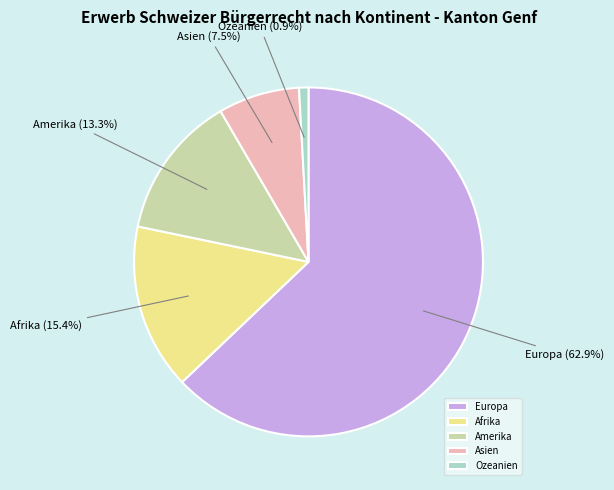

Approximately how many times larger is the value at Amerika compared to Europa?

0.2